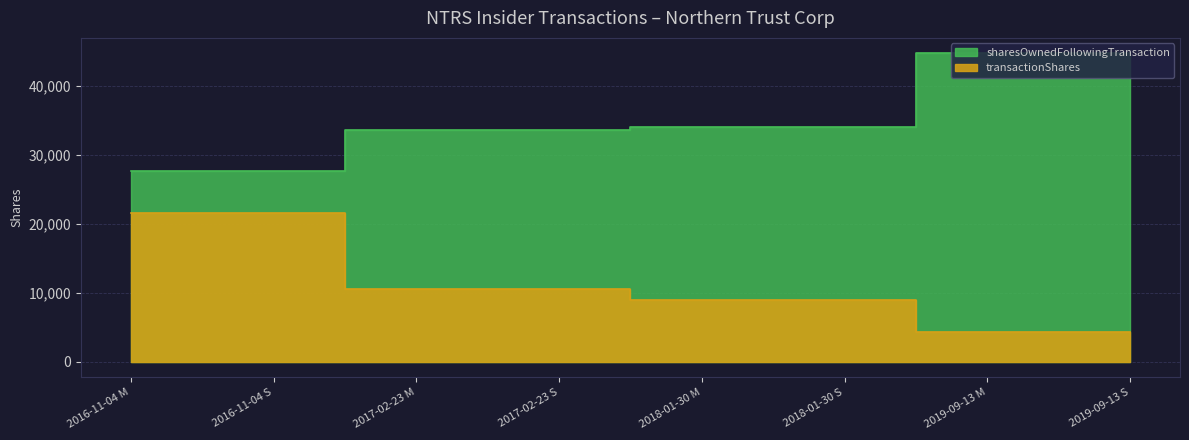

Which label corresponds to the smallest value in the chart?

2019-09-13 M